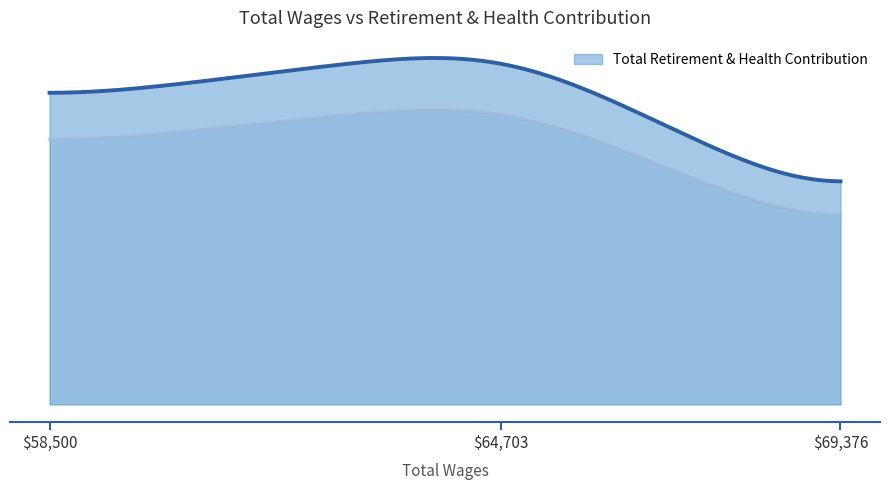

What is the ratio of the value at 58500.0 to the value at 64703.0?

0.8